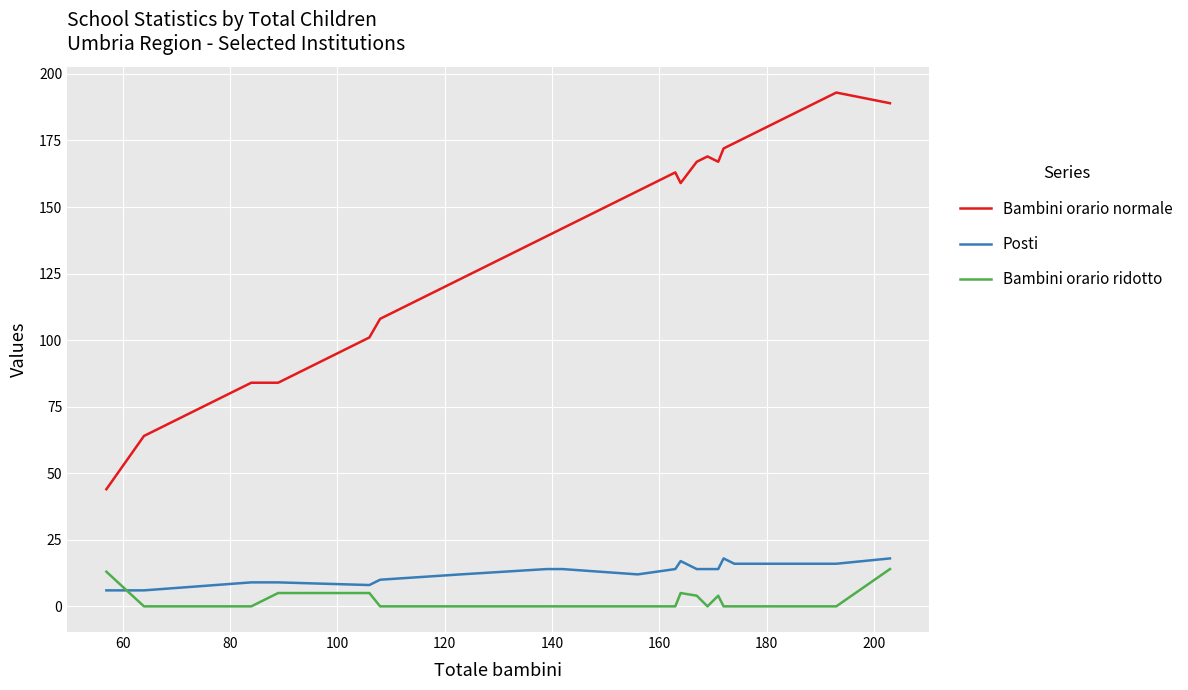

What is the difference between the maximum and minimum values in the Posti series?

12